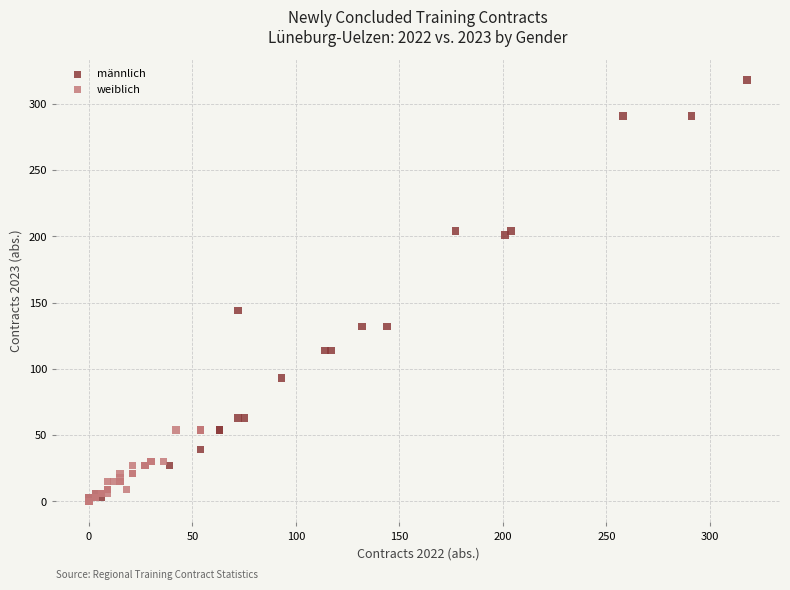

Which series contains the highest Y value?

männlich